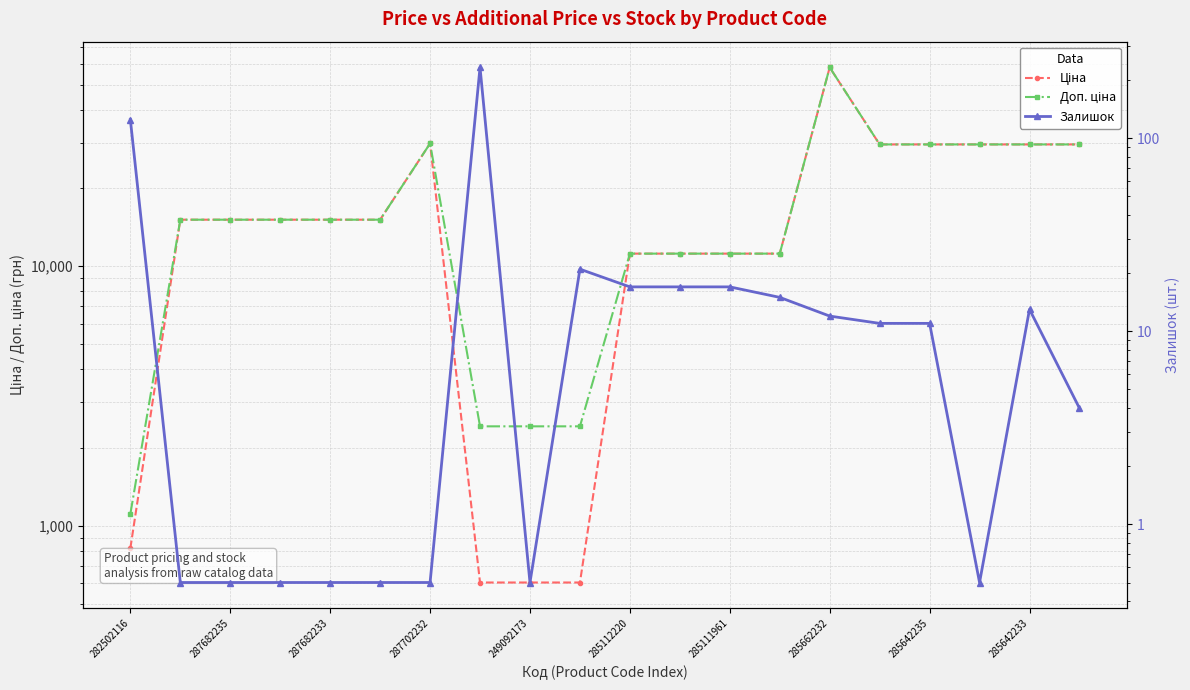

How many lines are shown in the chart?

3